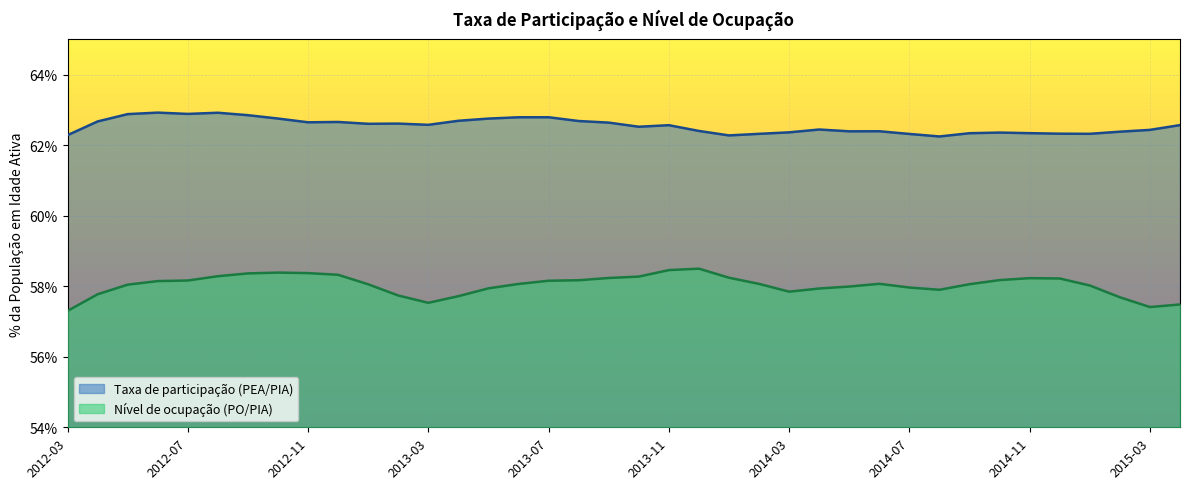

At which category does Taxa de participação (PEA/PIA) reach its first local peak?

2012-06